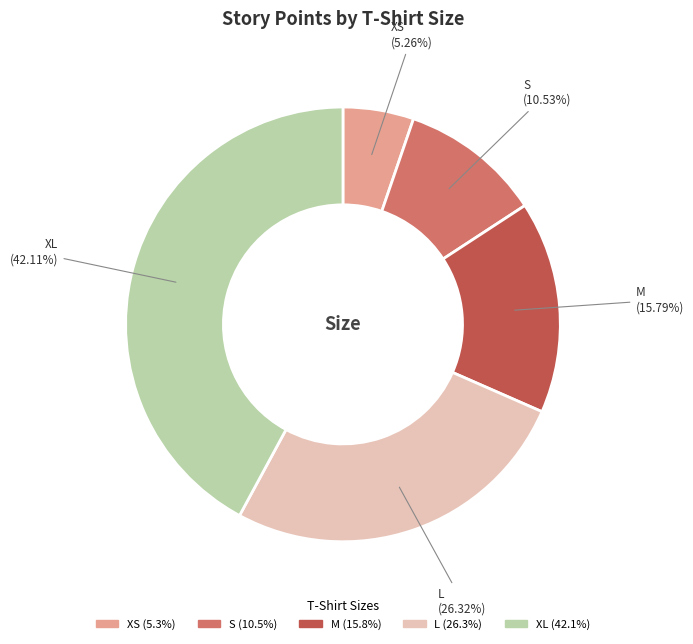

Do S and XL together represent more than half of the pie?

Yes